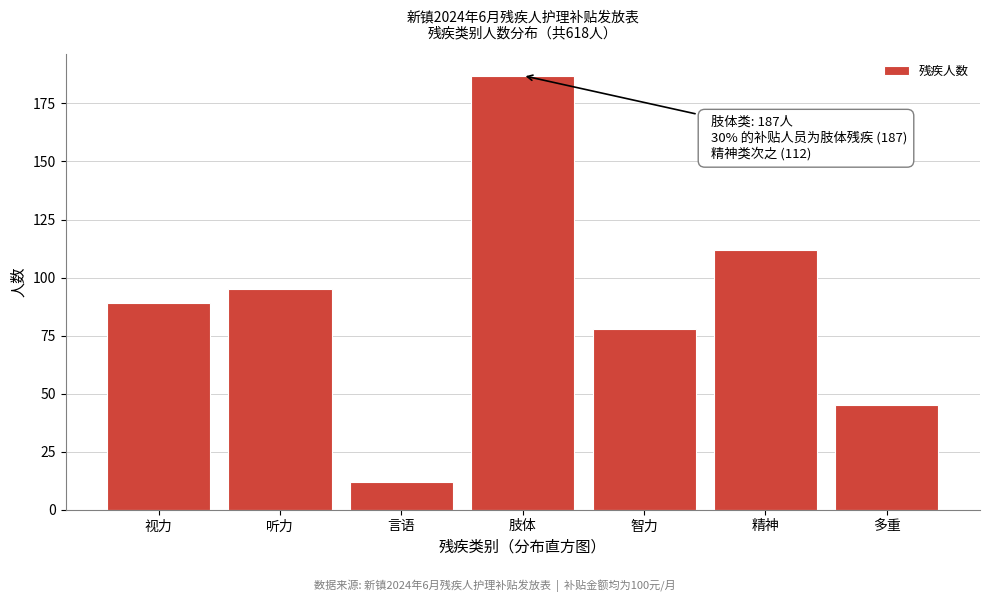

Reading right to left, list all the values displayed in this chart.

多重=45	精神=112	智力=78	肢体=187	言语=12	听力=95	视力=89